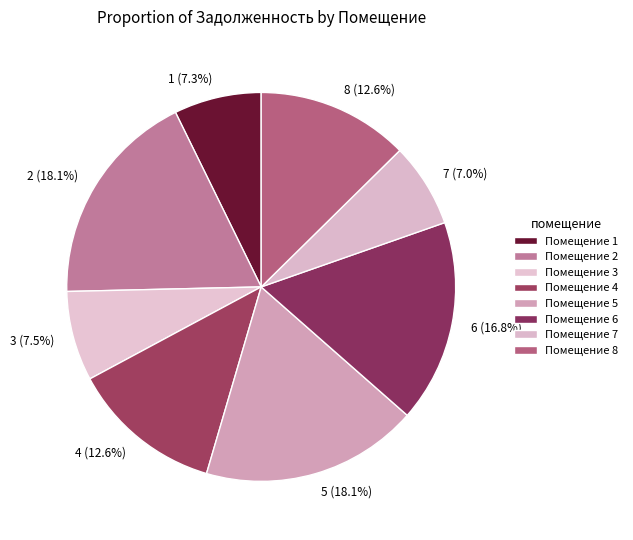

Is it true that 3 is 7% of the pie?

True